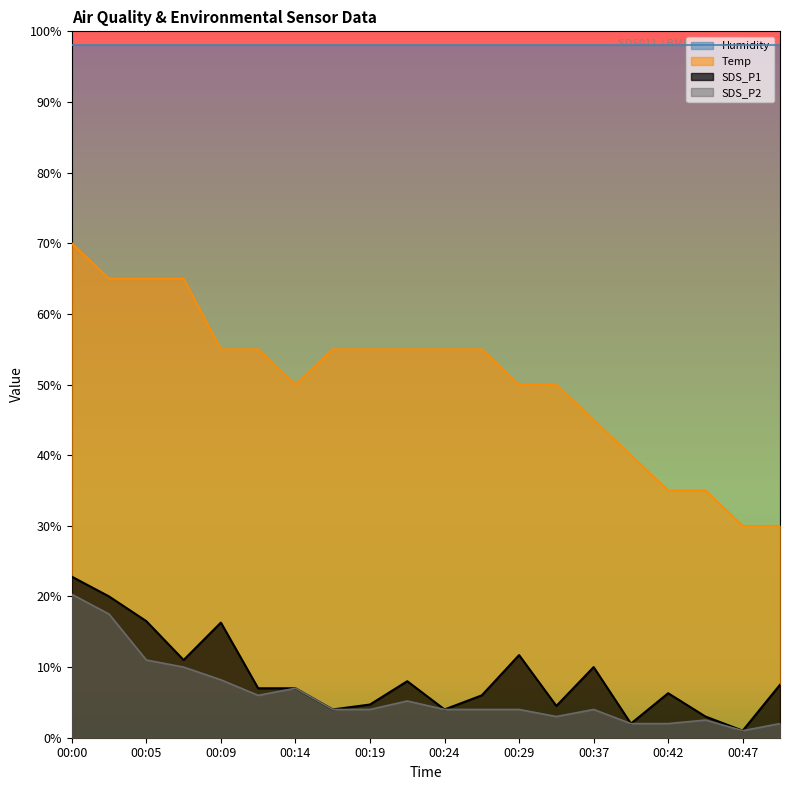

What is the spread (max minus min) of values at 00:14?

91.0